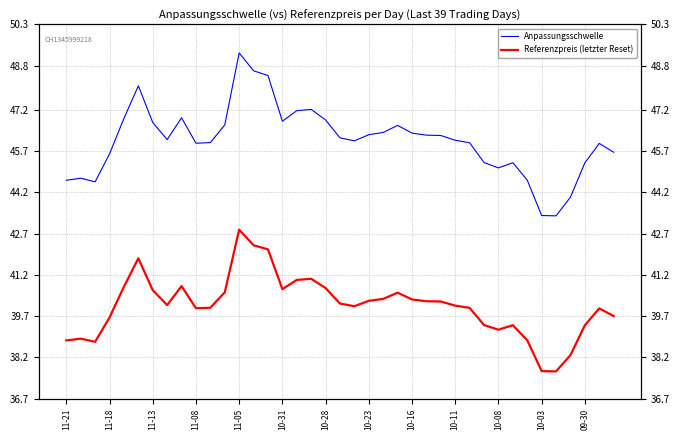

True or false: Referenzpreis (letzter Reset) has more than 1 interior local peaks.

True